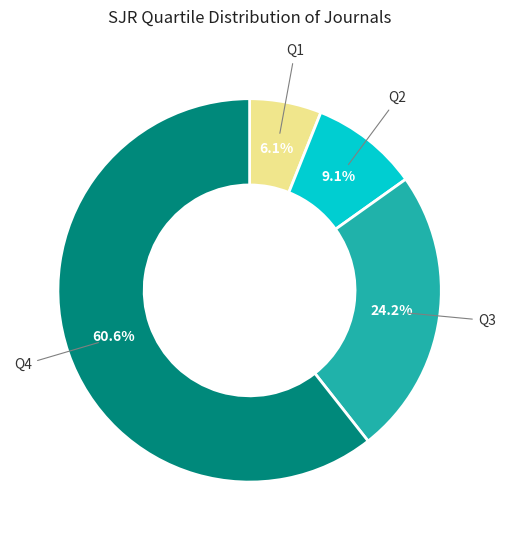

Is there any slice that represents more than half of the pie?

Yes